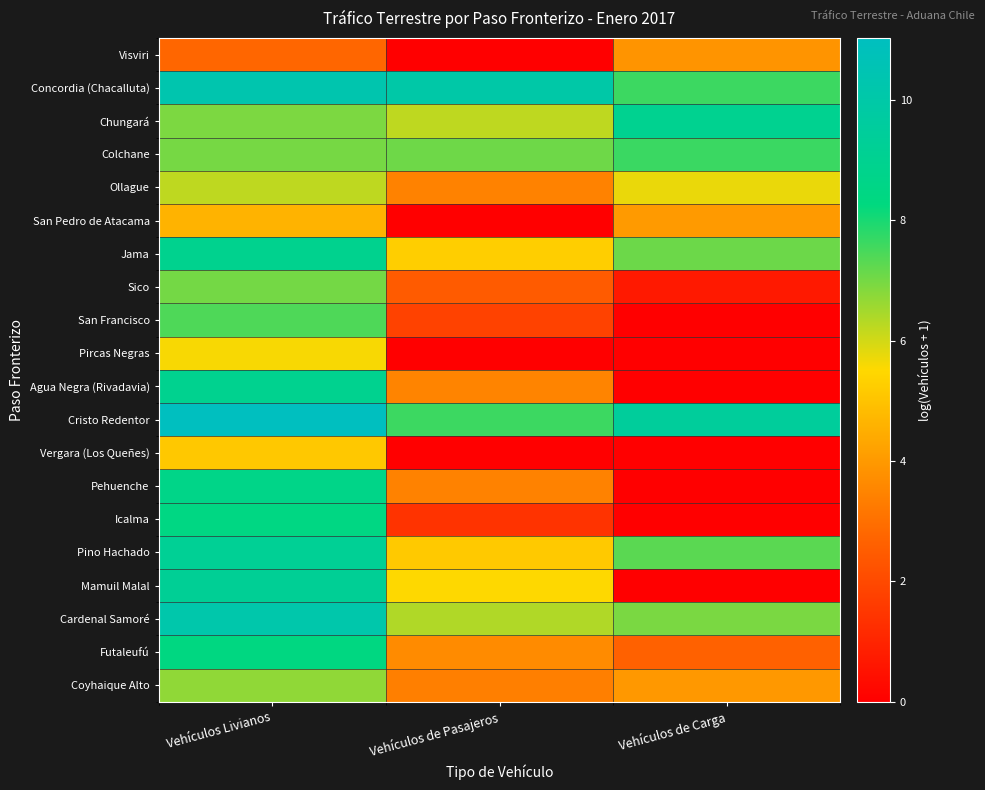

What is the total value across all series at Vehículos Livianos?

152.6